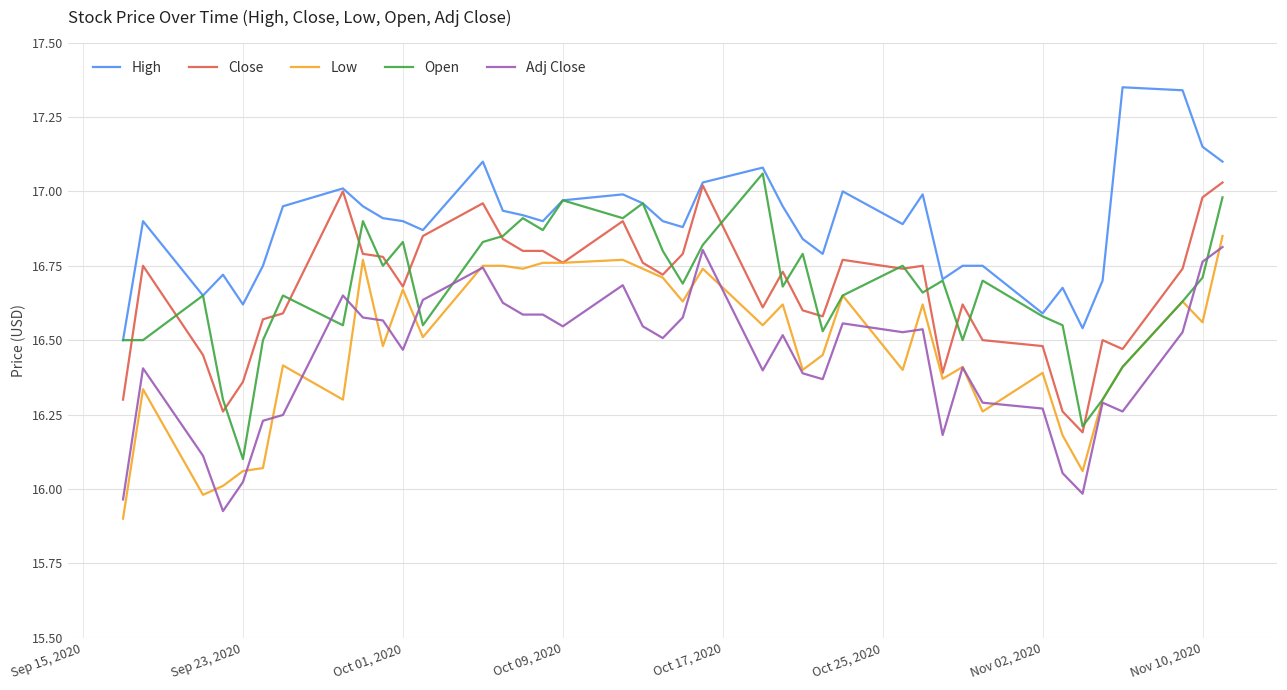

Which series has the largest total across all categories?

High